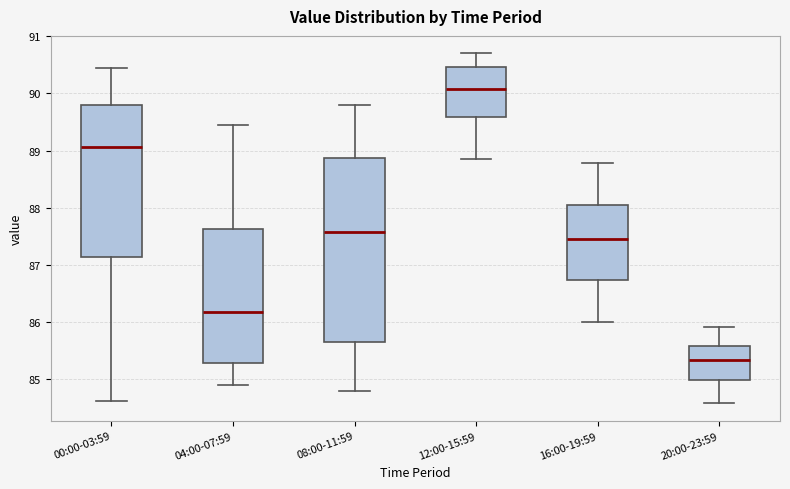

Which box's median line is the highest?

12:00-15:59